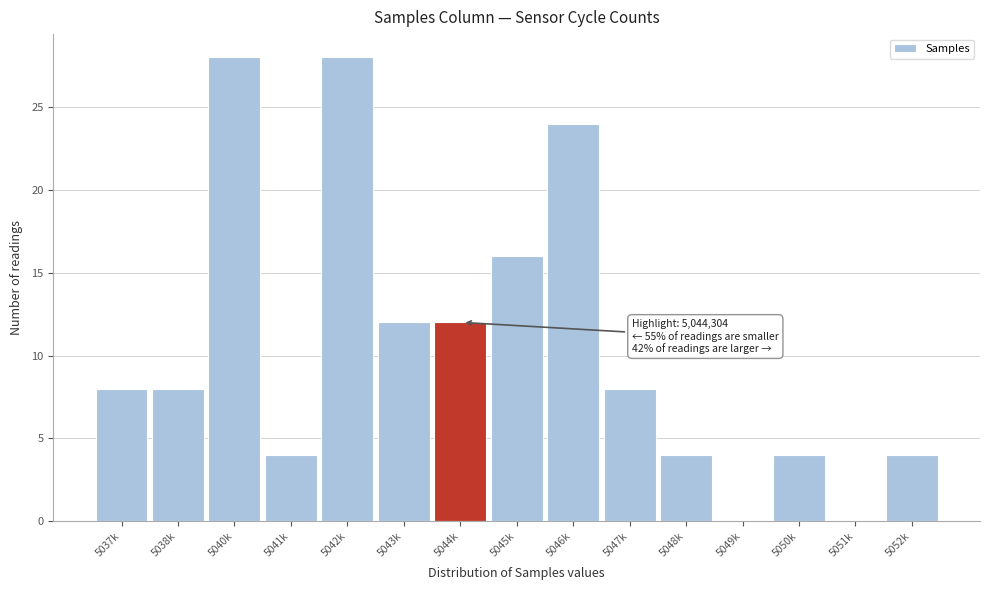

Reading left to right, extract all data points from this chart.

5037k=8	5038k=8	5040k=28	5041k=4	5042k=28	5043k=12	5044k=12	5045k=16	5046k=24	5047k=8	5048k=4	5049k=0	5050k=4	5051k=0	5052k=4